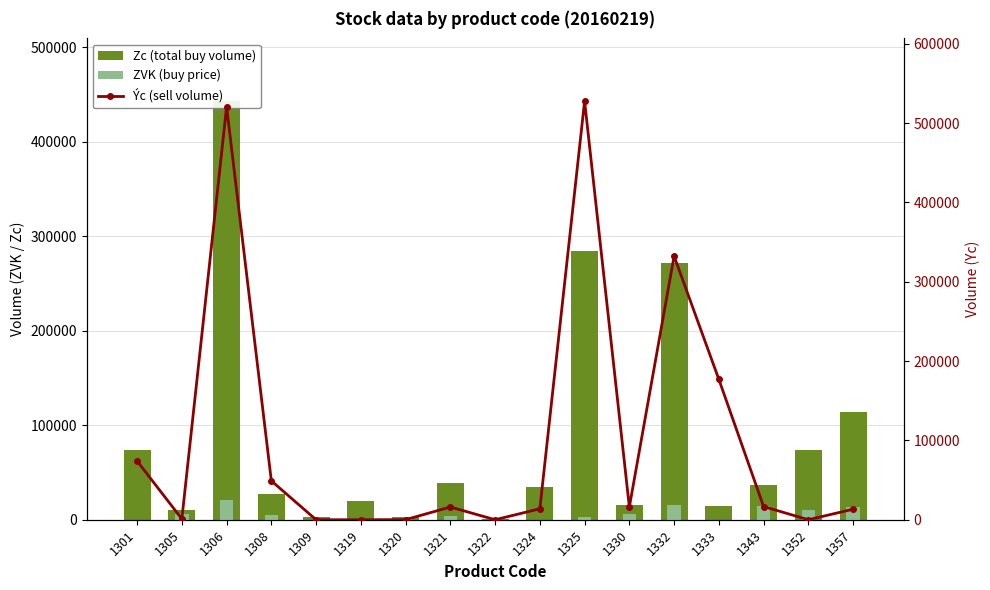

Which category has the lowest value across all series?

1301